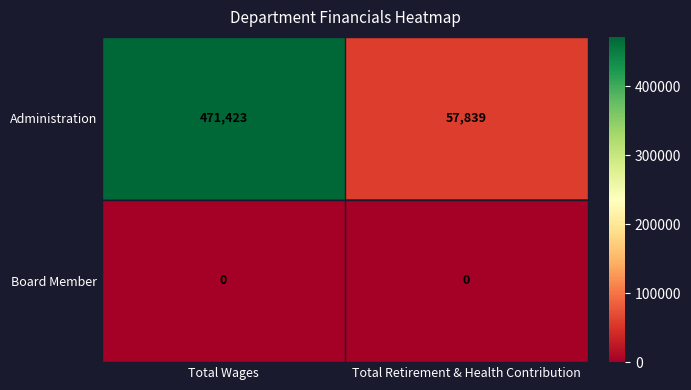

What is the maximum value for Administration?

471423